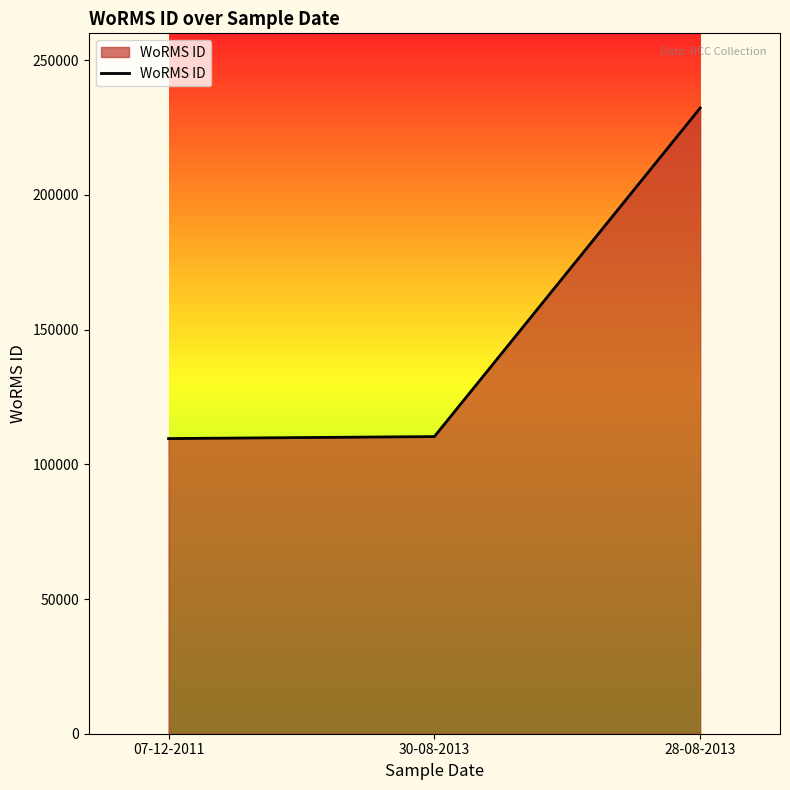

Between 28-08-2013 and 07-12-2011, which is larger?

28-08-2013